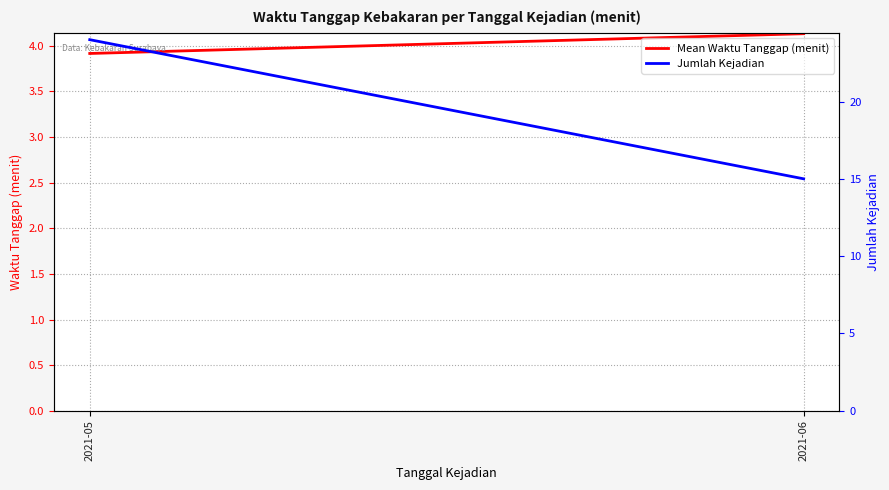

What is the sum of all Mean Waktu Tanggap (menit) values?

8.1